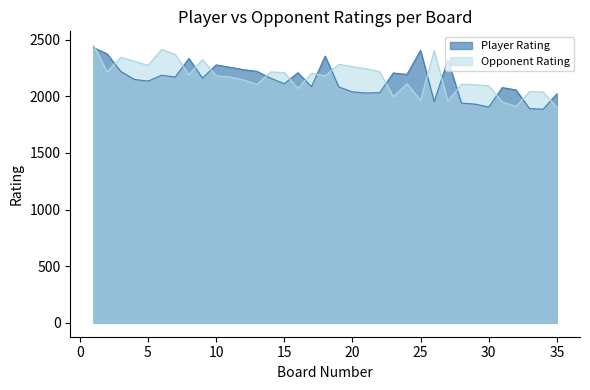

Reading left to right, extract all data points from this chart.

Player Rating: 1=2429	2=2375	3=2220	4=2149	5=2134	6=2186	7=2170	8=2334	9=2161	10=2277	11=2257	12=2235	13=2220	14=2160	15=2111	16=2208	17=2086	18=2355	19=2083	20=2039	21=2029	22=2032	23=2206	24=2193	25=2405	26=1953	27=2320	28=1940	29=1931	30=1905	31=2077	32=2056	33=1891	34=1887	35=2022
Opponent Rating: 1=2451	2=2216	3=2344	4=2310	5=2273	6=2415	7=2370	8=2191	9=2324	10=2181	11=2171	12=2145	13=2105	14=2215	15=2210	16=2070	17=2204	18=2181	19=2283	20=2262	21=2244	22=2218	23=1996	24=2111	25=1966	26=2402	27=1958	28=2107	29=2103	30=2093	31=1950	32=1911	33=2042	34=2038	35=1903